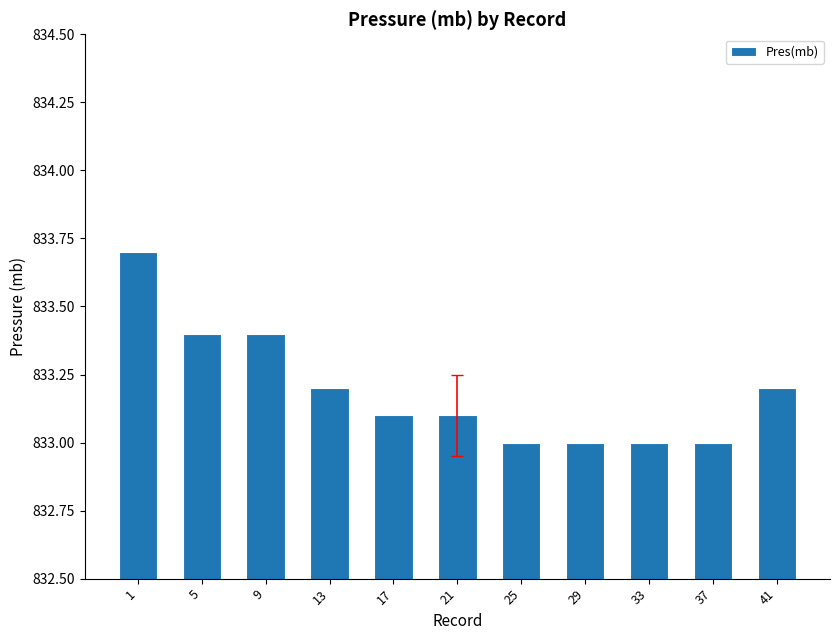

What is the sum of the values at 37 and 1?

1666.7